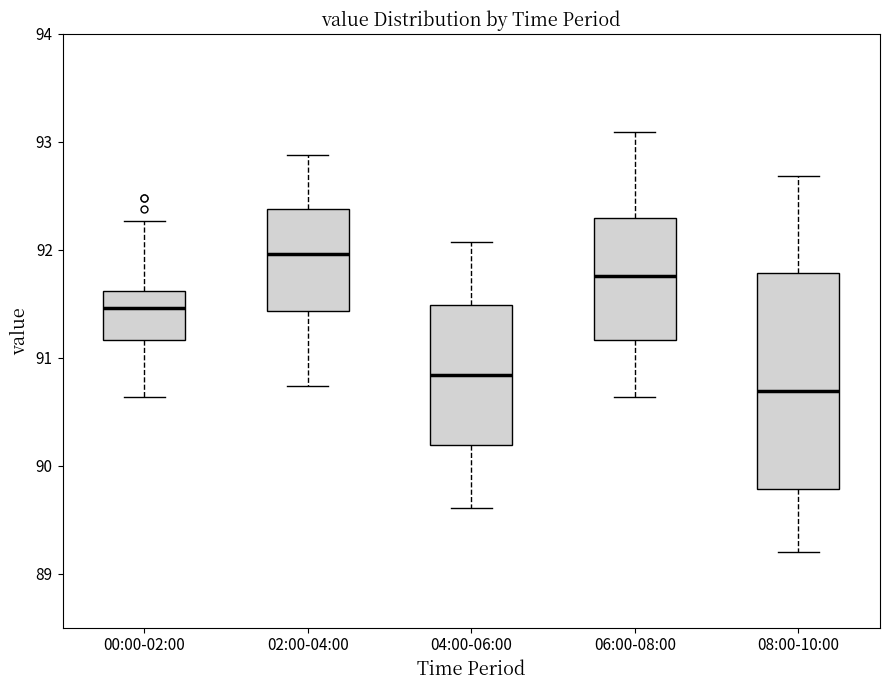

Where is the upper edge of the box for 00:00-02:00 on the y-axis? The values are not printed on the chart, so give them approximately, as read against the axis.

91.6